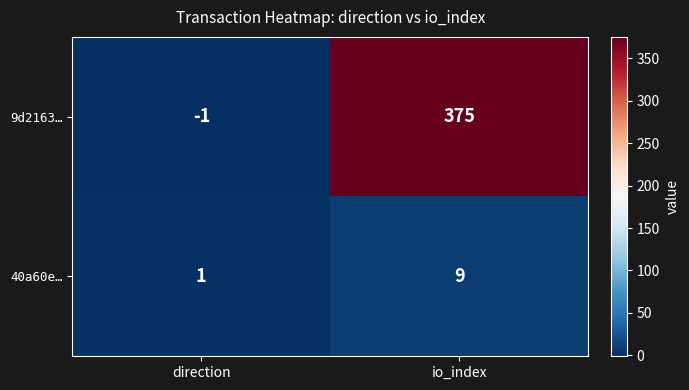

Rank the categories by 40a60e… value from highest to lowest.

io_index, direction